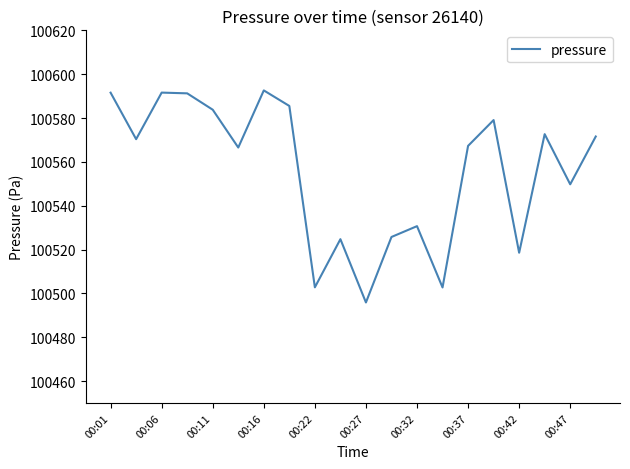

What is the greatest value displayed?

100592.6